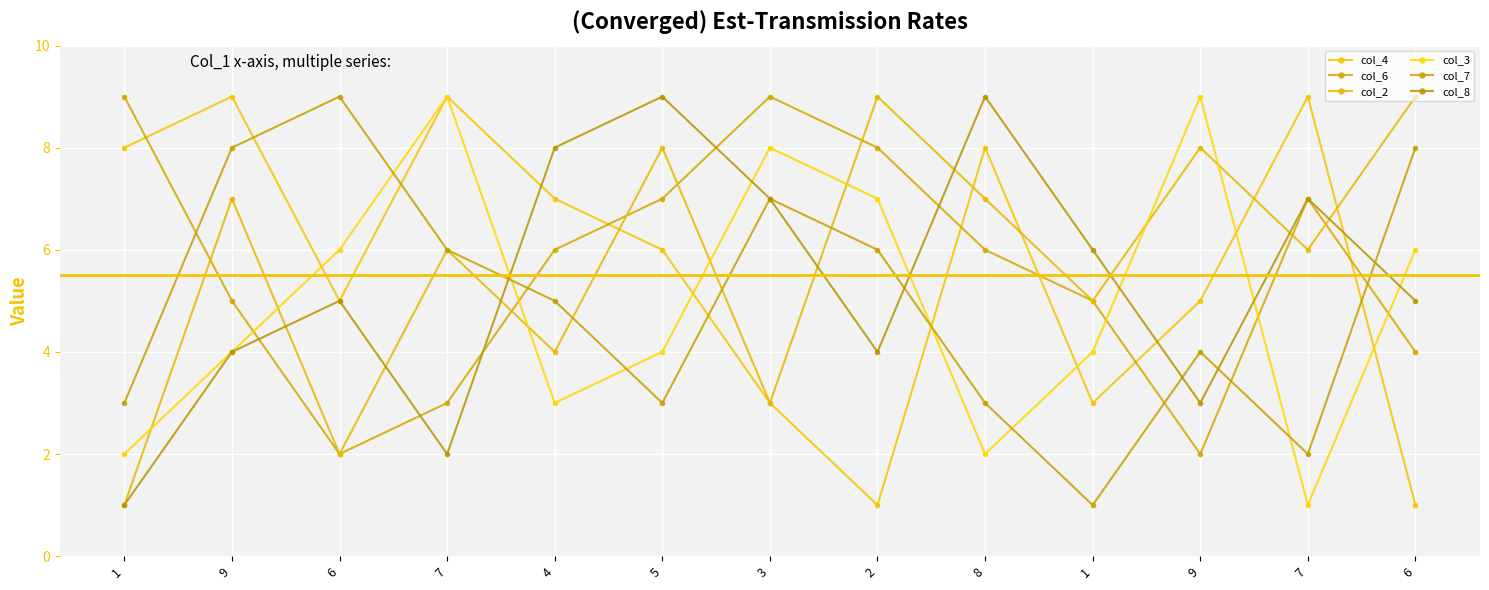

What is the sum of the col_8 values at 7 and 2?

11